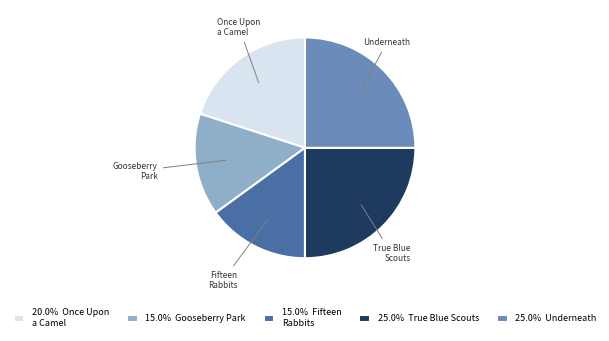

What is the ratio of the value at 25.0% Underneath to the value at 15.0% Fifteen Rabbits?

1.7